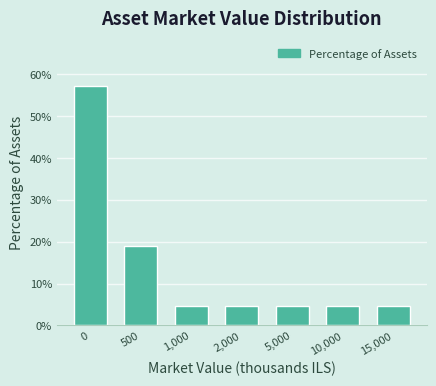

Reading left to right, transcribe all the data shown in this chart.

0=57.1	500=19.0	1,000=4.8	2,000=4.8	5,000=4.8	10,000=4.8	15,000=4.8